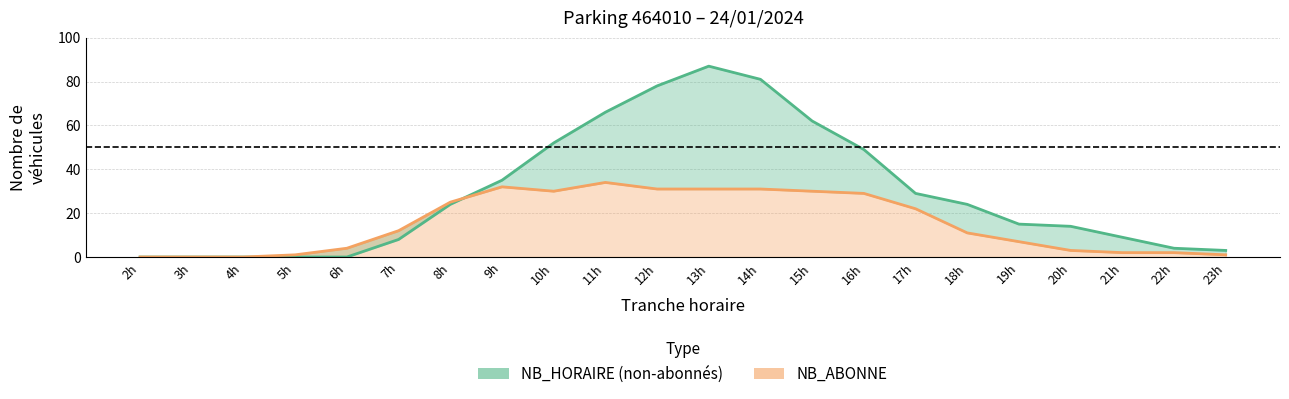

At which category does NB_HORAIRE reach its first local peak?

13h